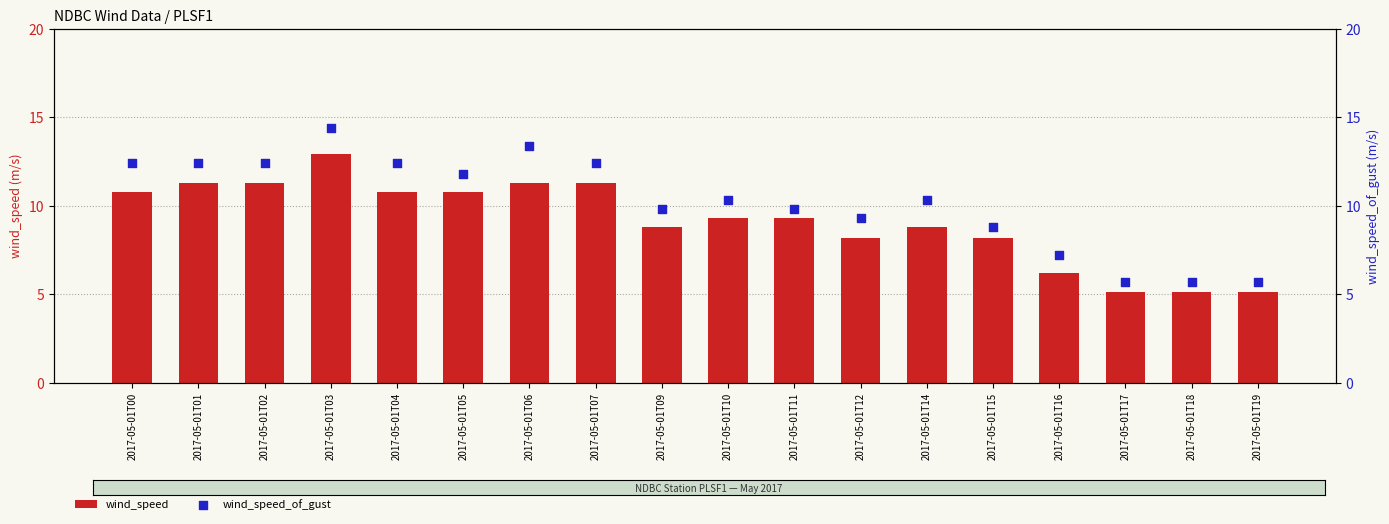

At how many categories does at least one series exceed 11?

8